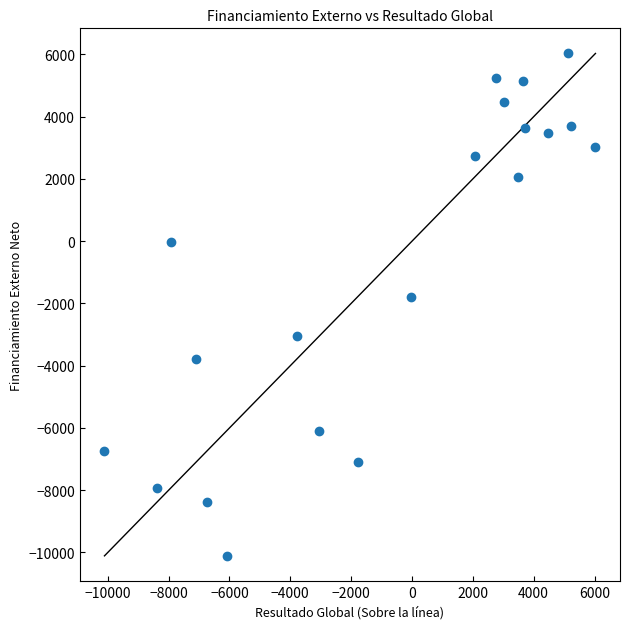

What is the range of Y values (max minus min)?

16140.3